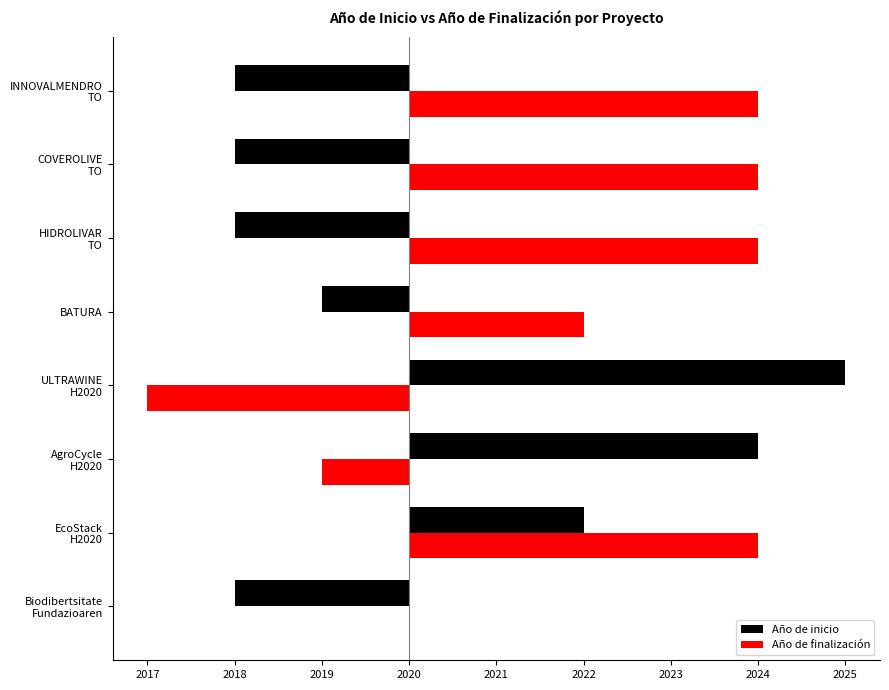

What are all the series names shown in the legend?

Año de inicio, Año de finalización